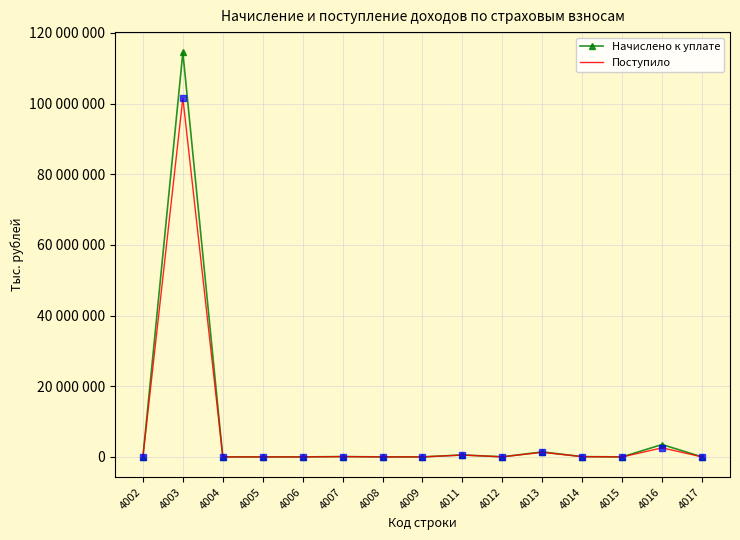

What are all the series names shown in the legend?

Начислено к уплате, Поступило